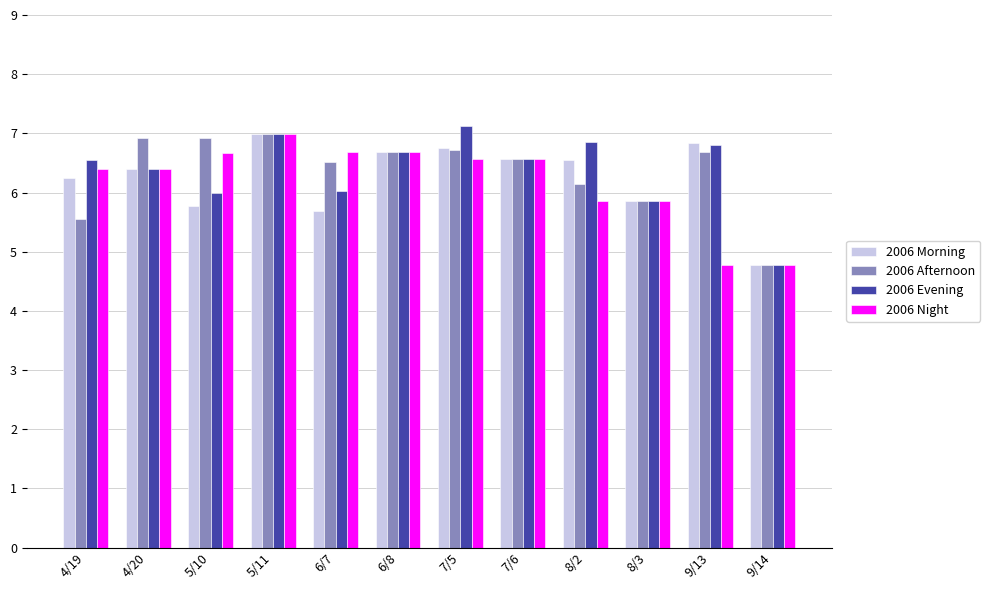

What is the minimum value shown in the chart?

4.8